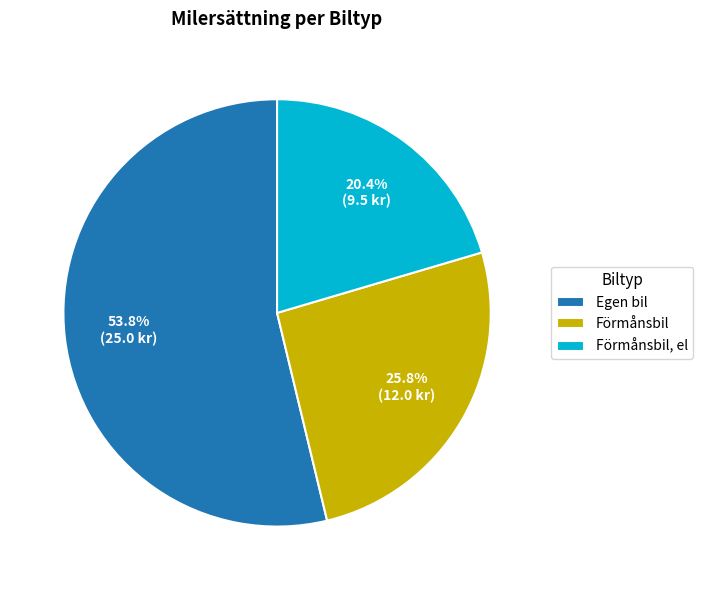

Which category has the biggest portion of the pie?

Egen bil